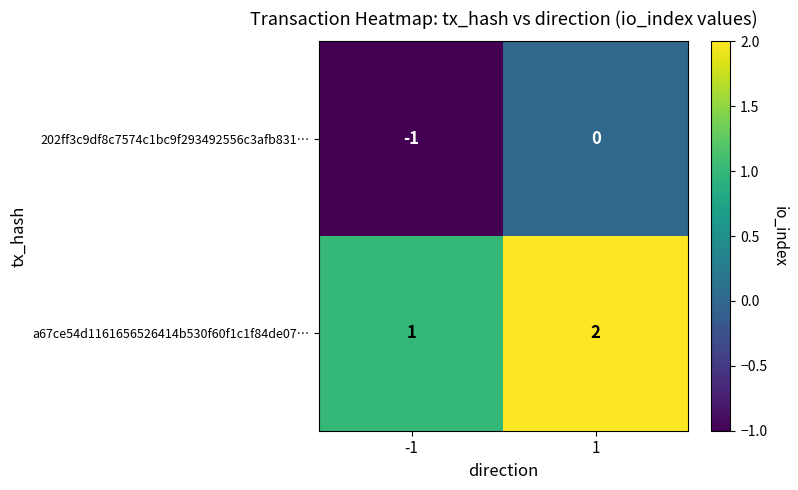

Reading left to right, list all the values displayed in this chart.

202ff3c9df8c7574c1bc9f293492556c3afb831…: -1=-1	1=0
a67ce54d1161656526414b530f60f1c1f84de07…: -1=1	1=2